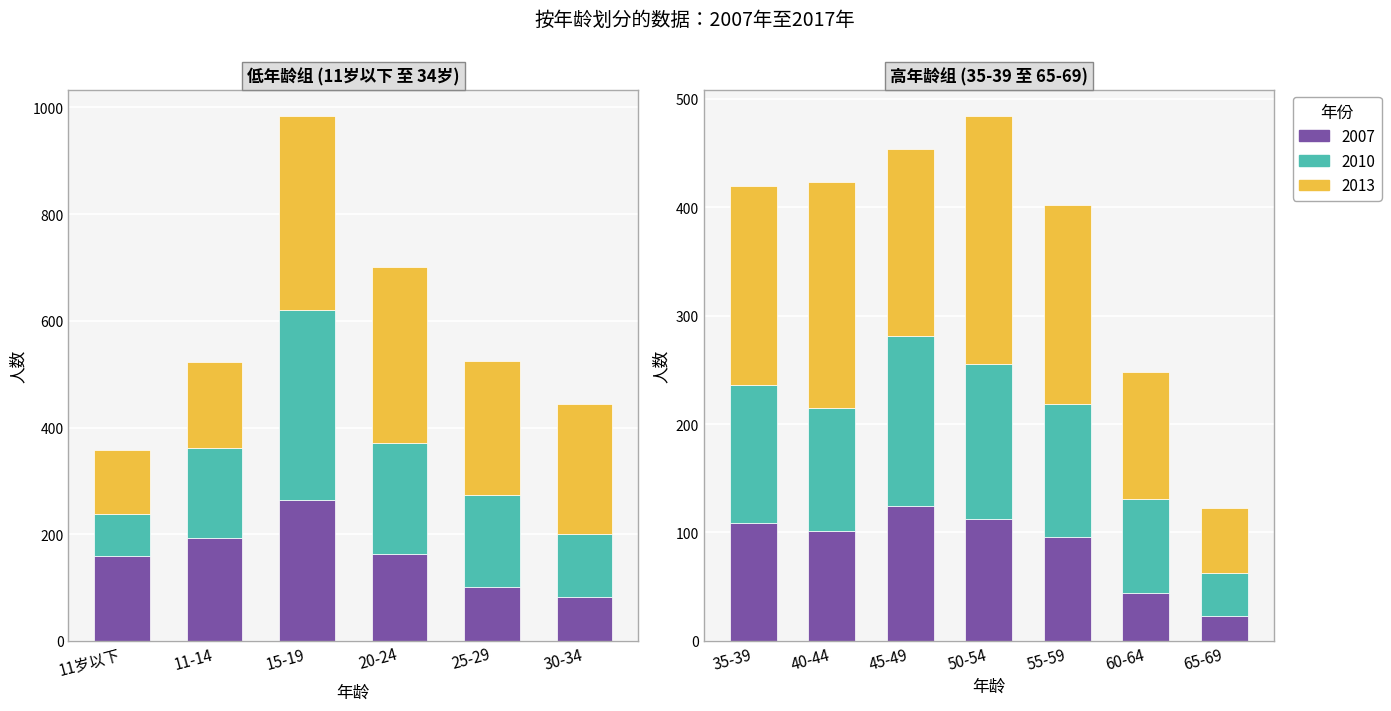

The 2007 series shows 101 at 25-29. True or false?

True